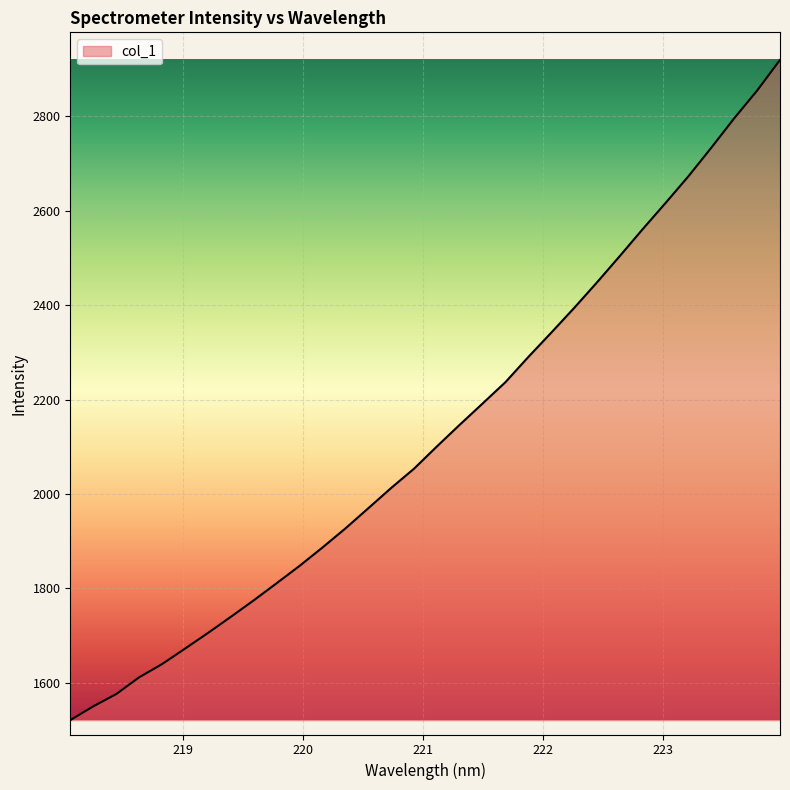

What is the smallest value displayed?

1521.0